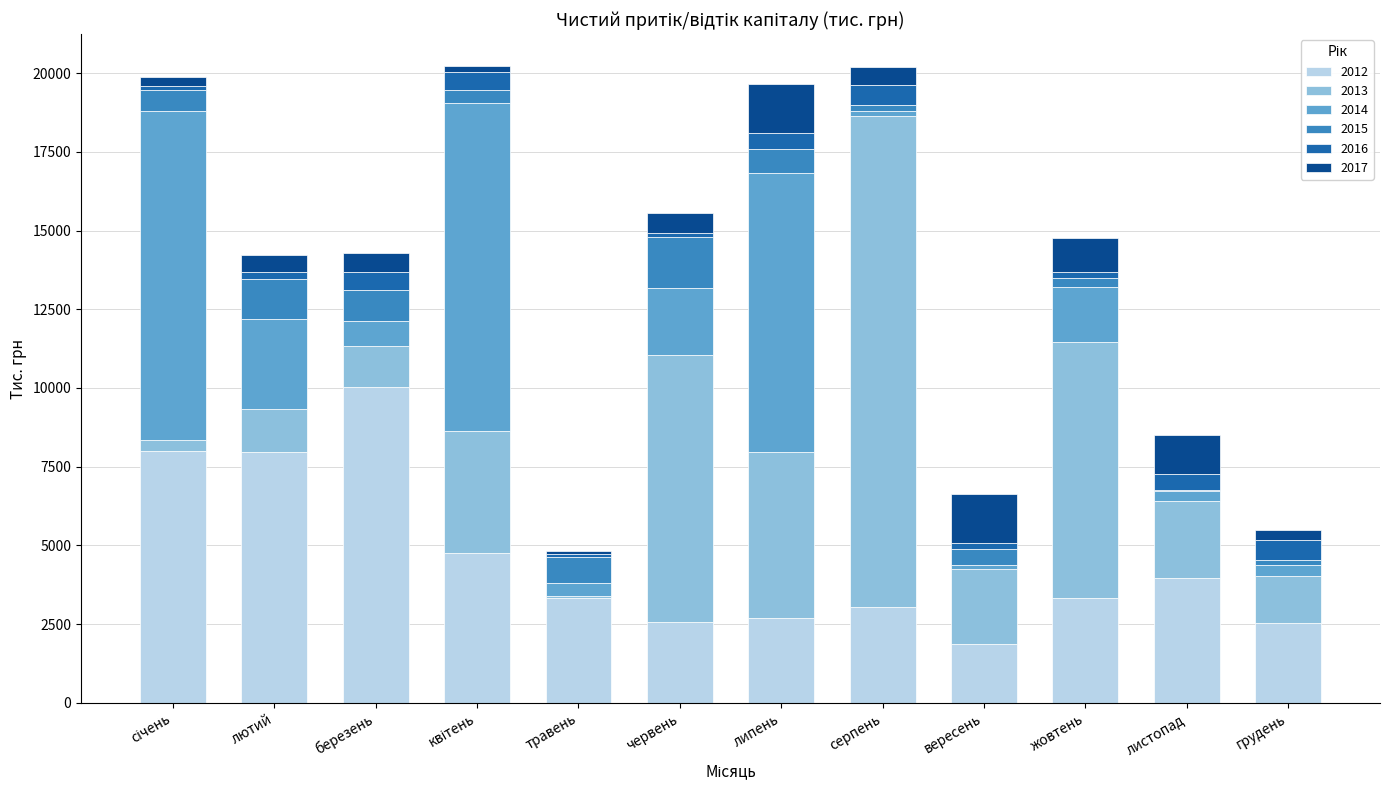

Which category has the highest value in the 2012 series?

березень